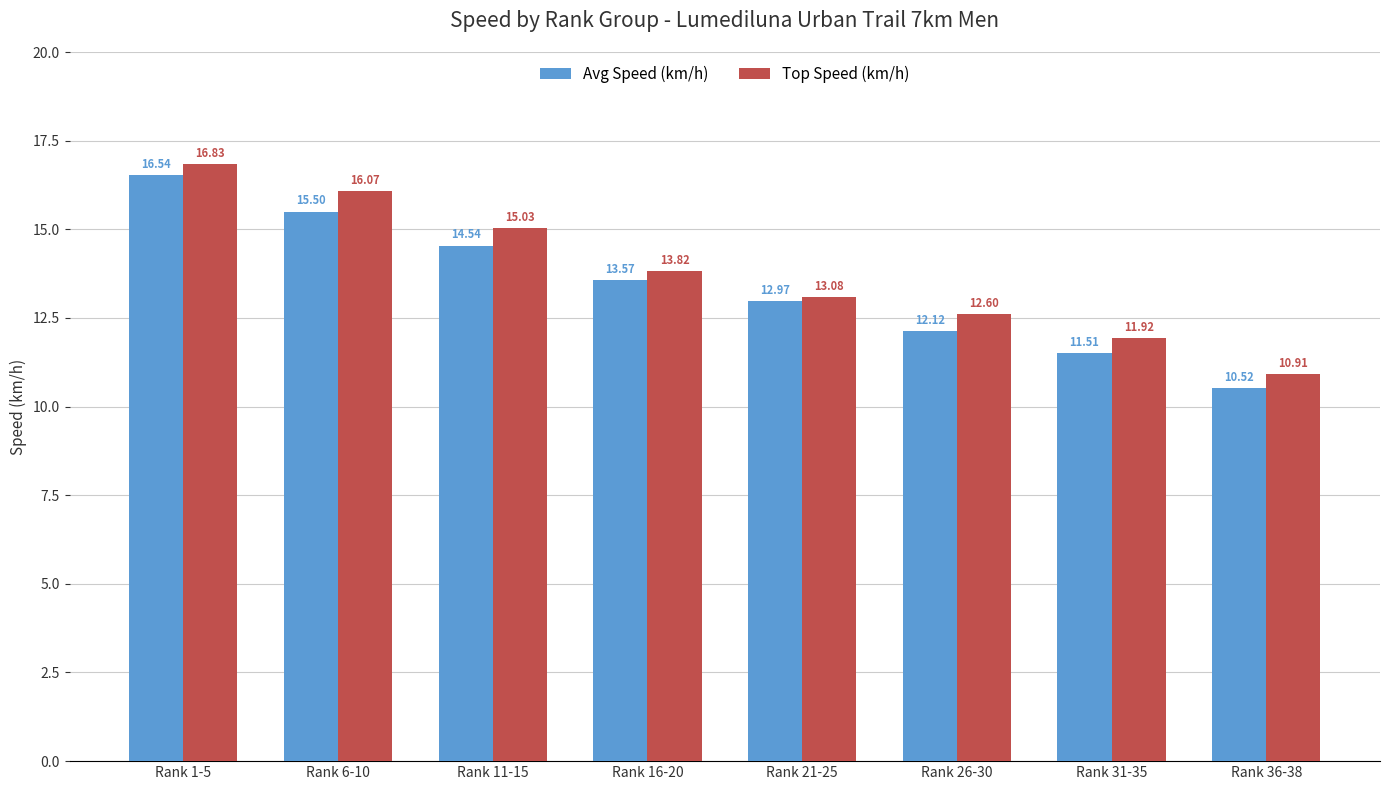

What position from the right is Rank 6-10?

7